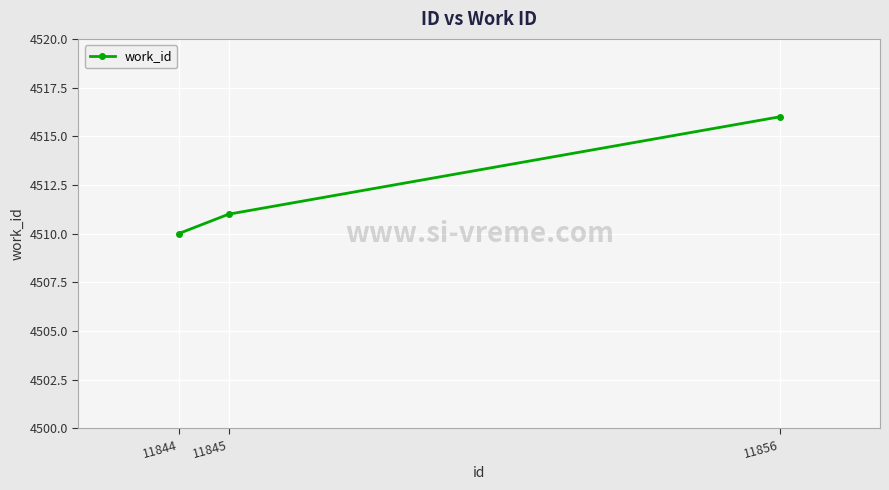

What is the greatest value displayed?

4516